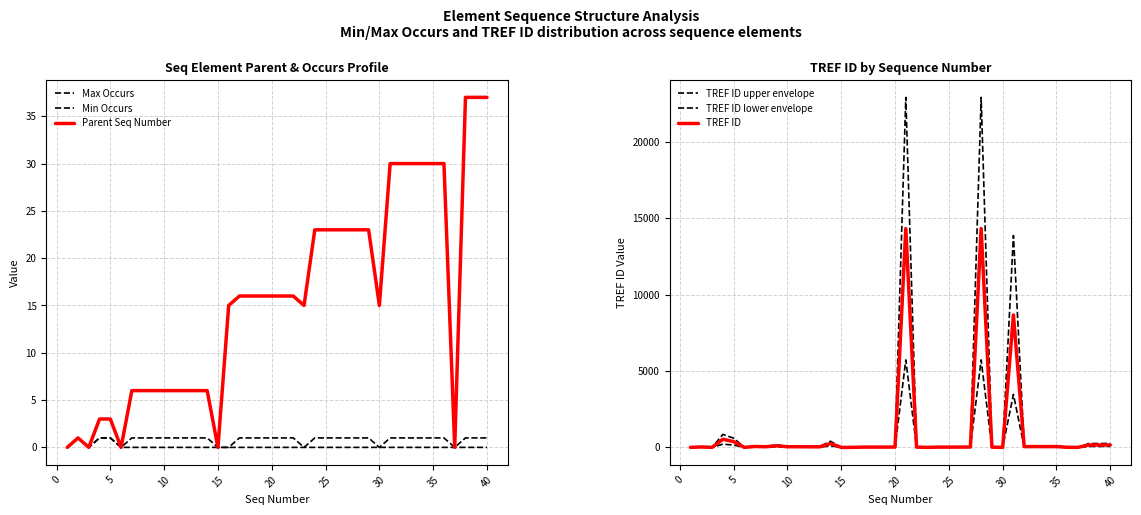

Rank the series at 25 from lowest to highest value.

Min Occurs, Max Occurs, TREF ID lower envelope, TREF ID, Parent Seq Number, TREF ID upper envelope